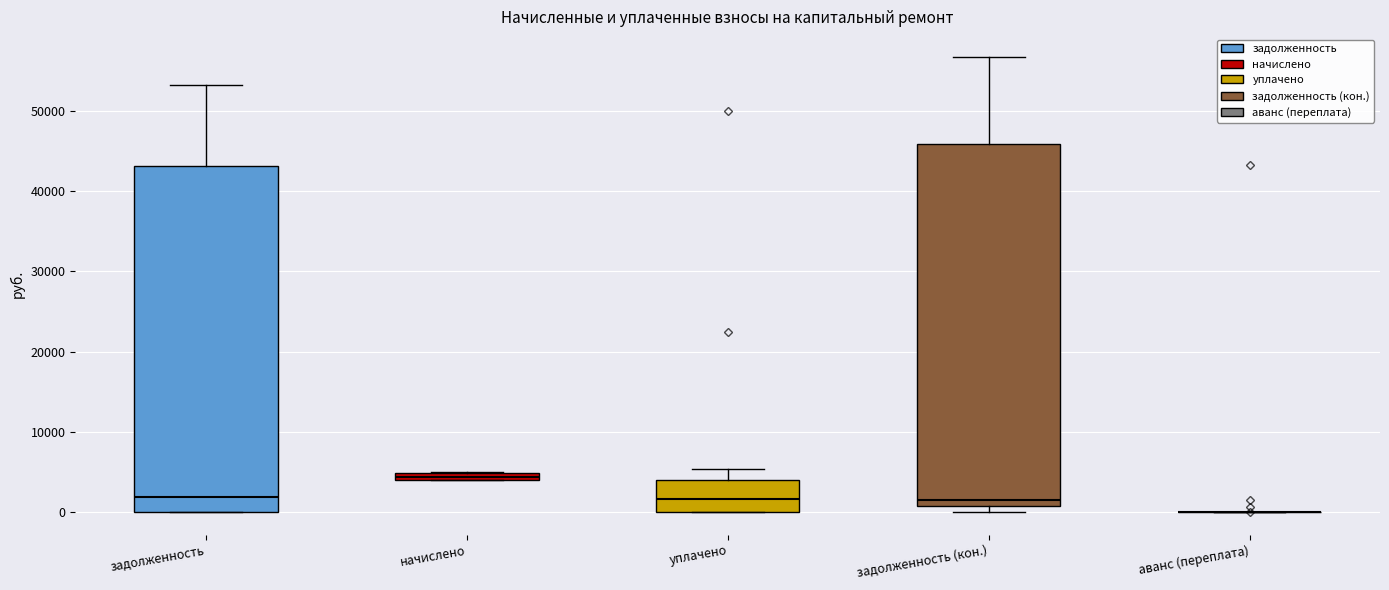

Where does the upper whisker of the box for задолженность (кон.) end on the y-axis? The values are not printed on the chart, so give them approximately, as read against the axis.

57000